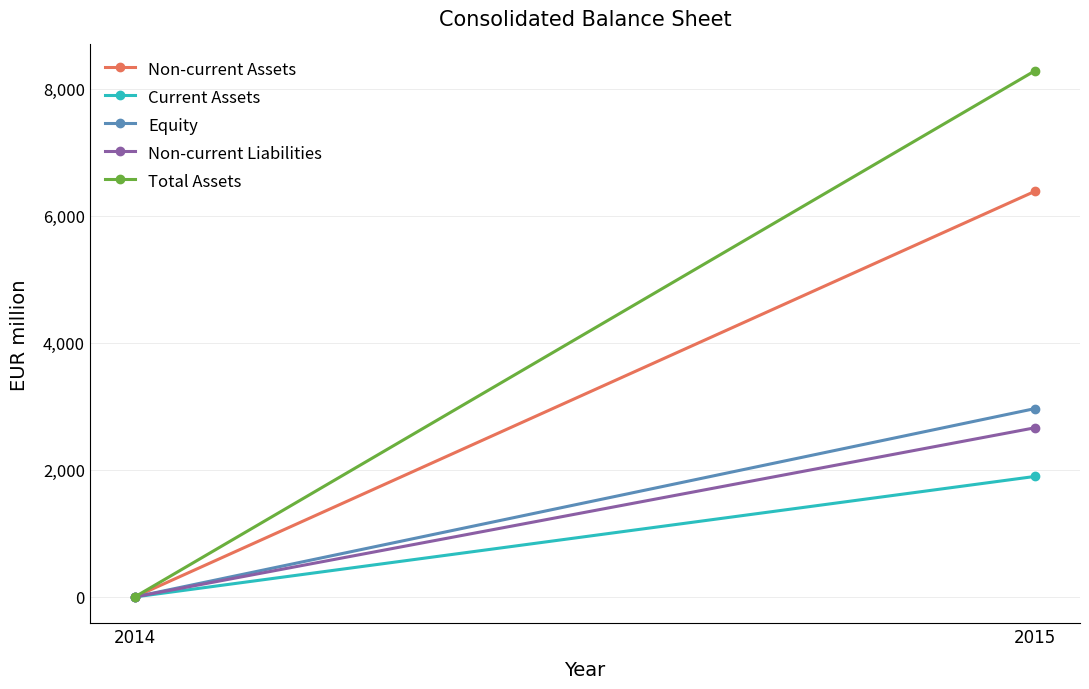

Where is Equity nearest to the value 1482?

2014